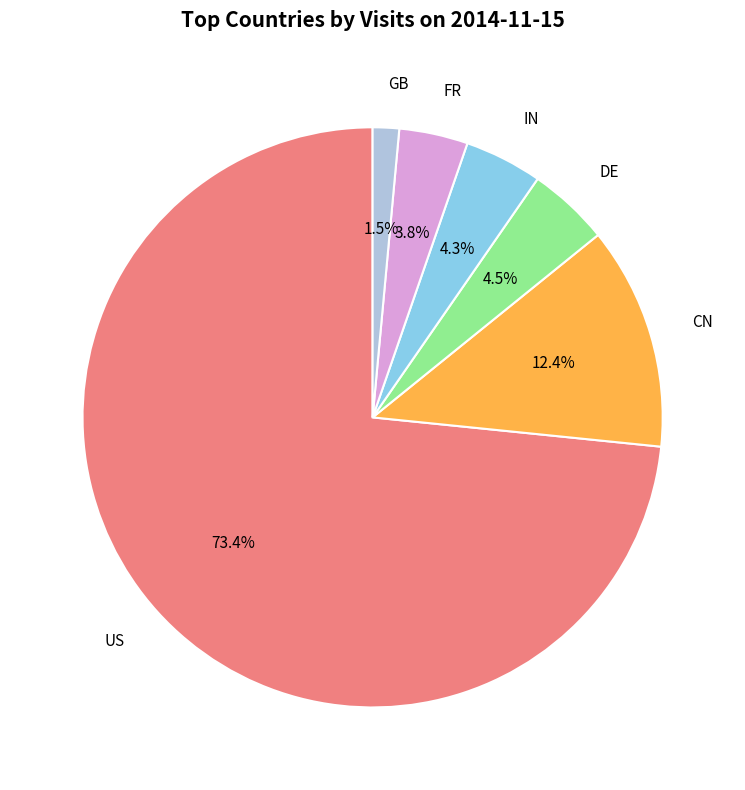

To the nearest percent, what is the difference between the largest and smallest slice percentages?

72%